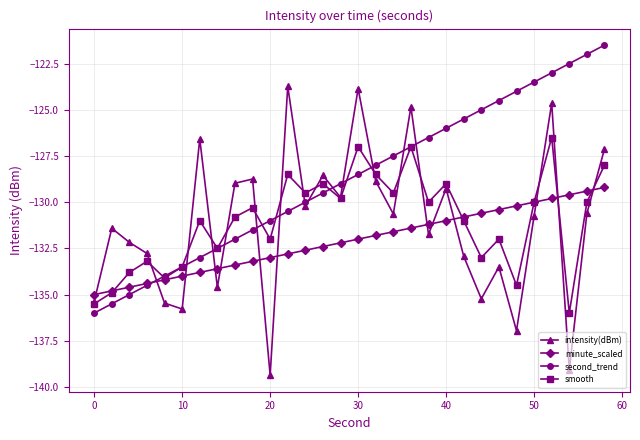

Which series has the largest total across all categories?

second_trend